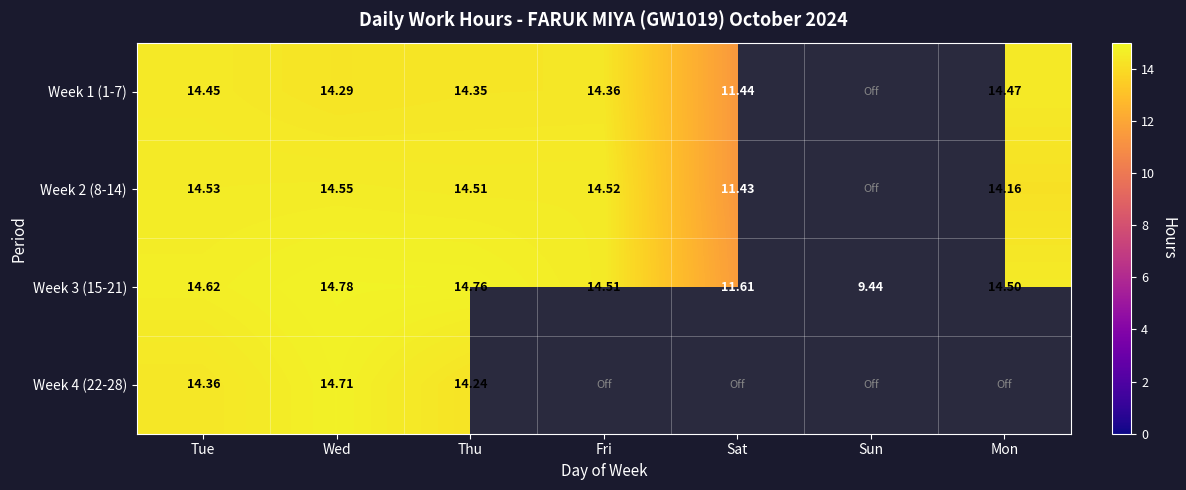

Where is Week 3 (15-21) nearest to the value 12?

Sat